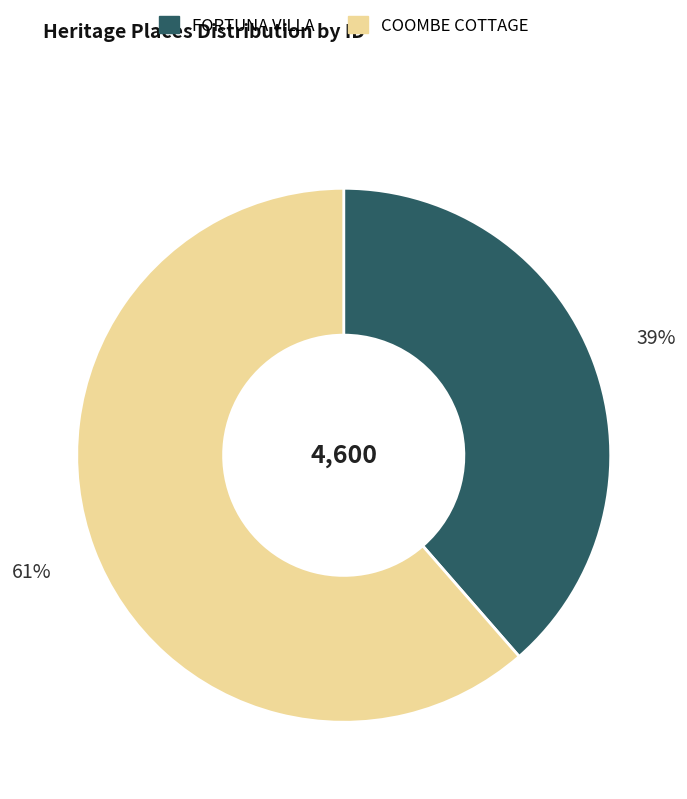

Does any single category account for the majority?

Yes